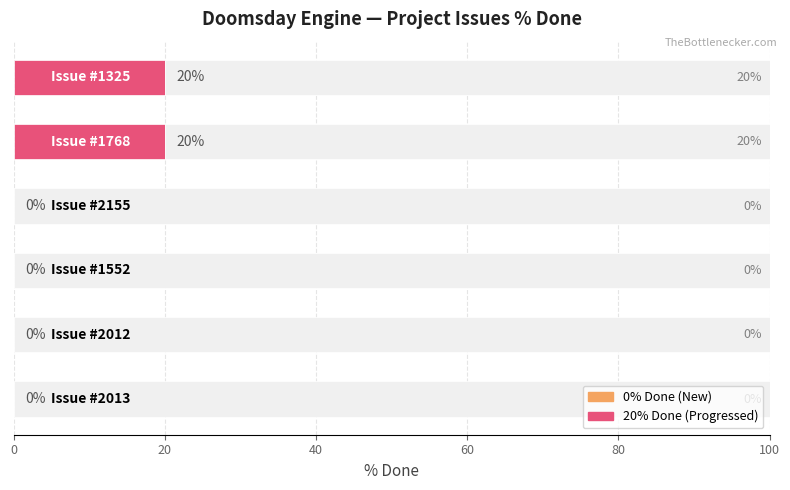

Are the bars horizontal?

Yes